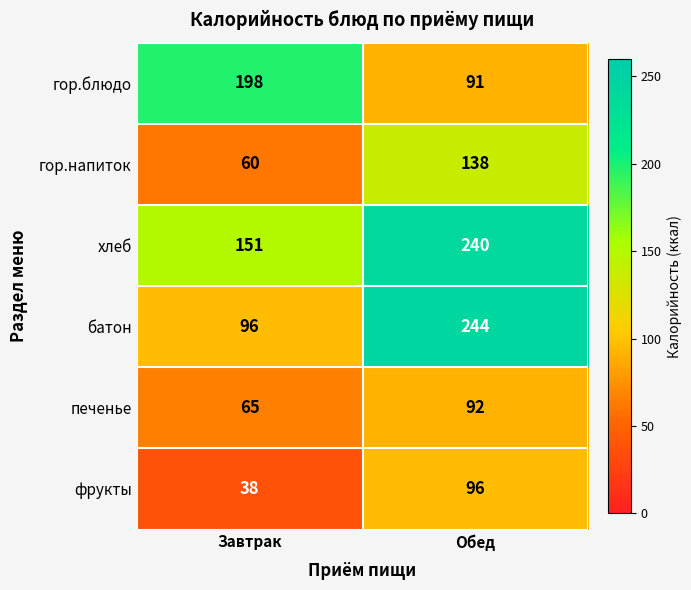

True or false: фрукты has a value of 167 at Обед.

False